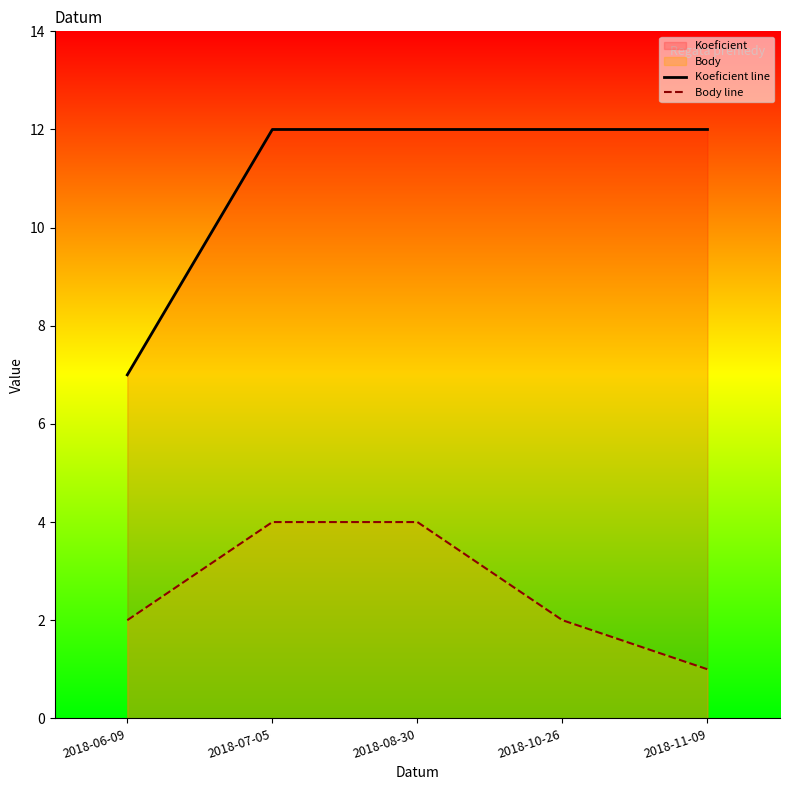

What is the sum of all Body line values?

13